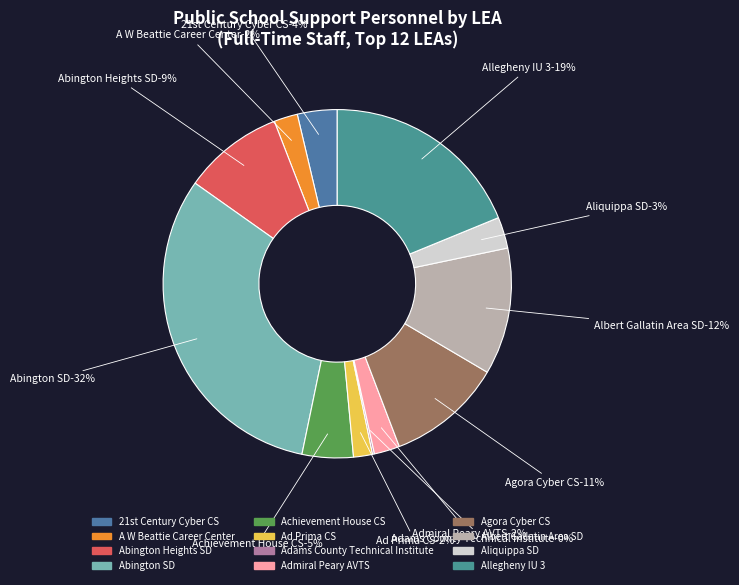

To the nearest percent, what portion does A W Beattie Career Center represent?

2%